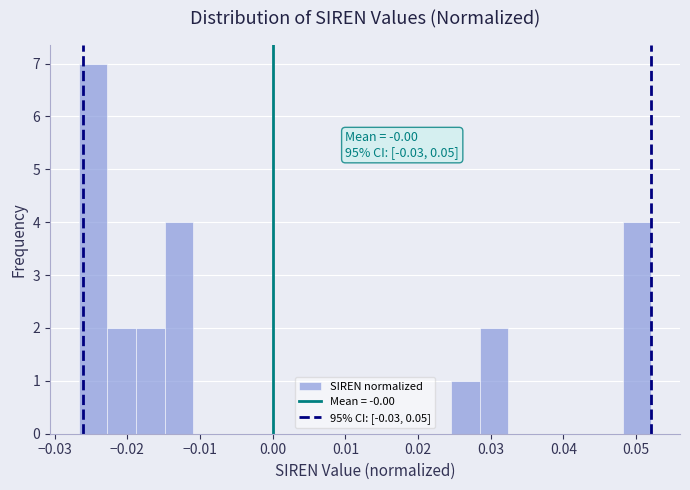

Around what value on the x-axis is the tallest bar? Give the approximate position of its centre, as read against the axis.

-0.025